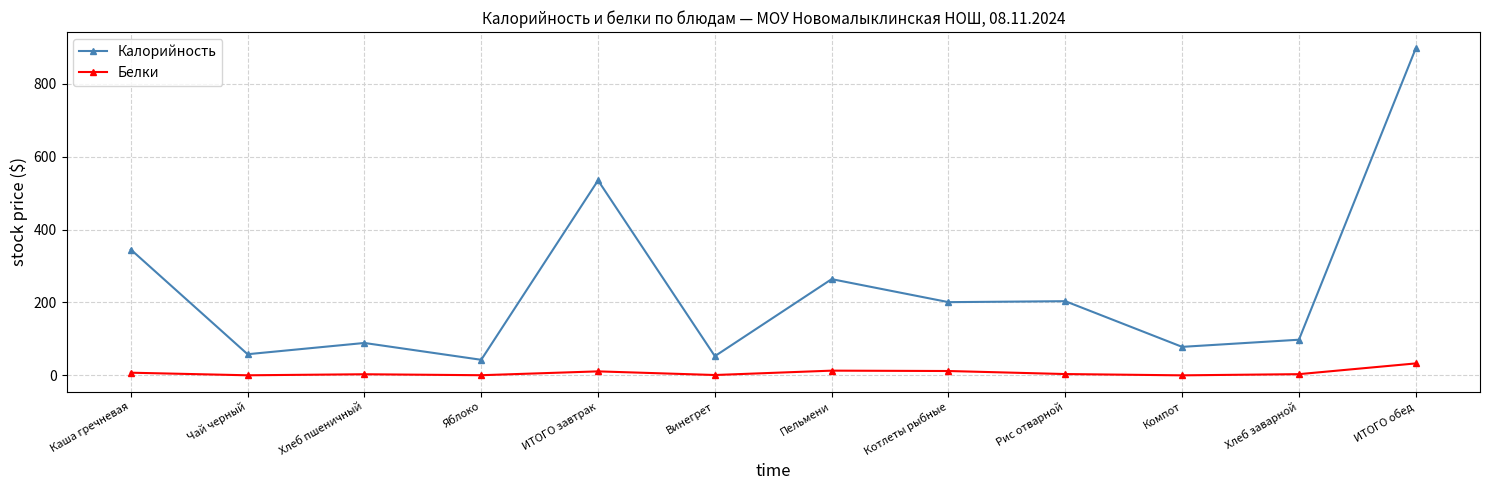

What position from the left is ИТОГО обед?

12